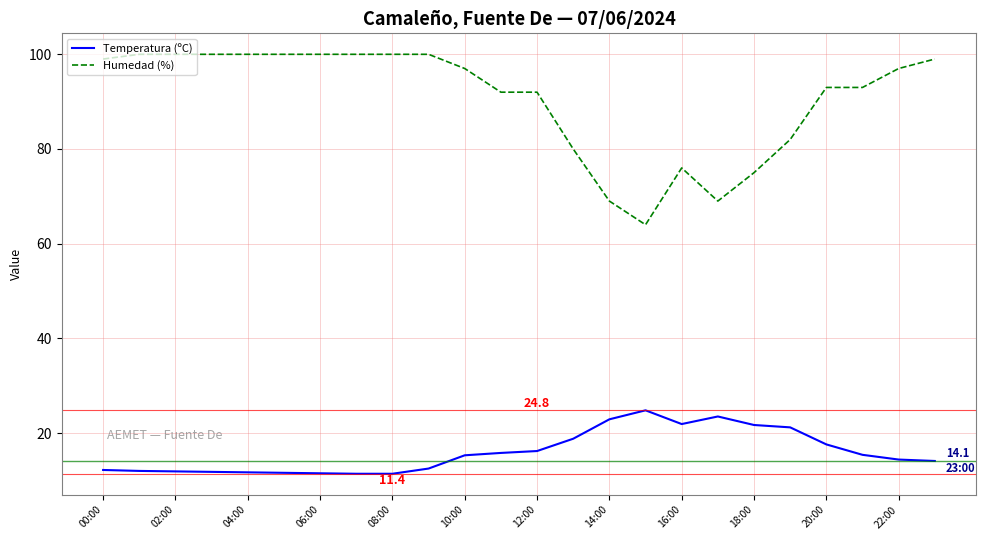

What is the difference between the second highest and second lowest values in the Humedad (%) series?

31.0